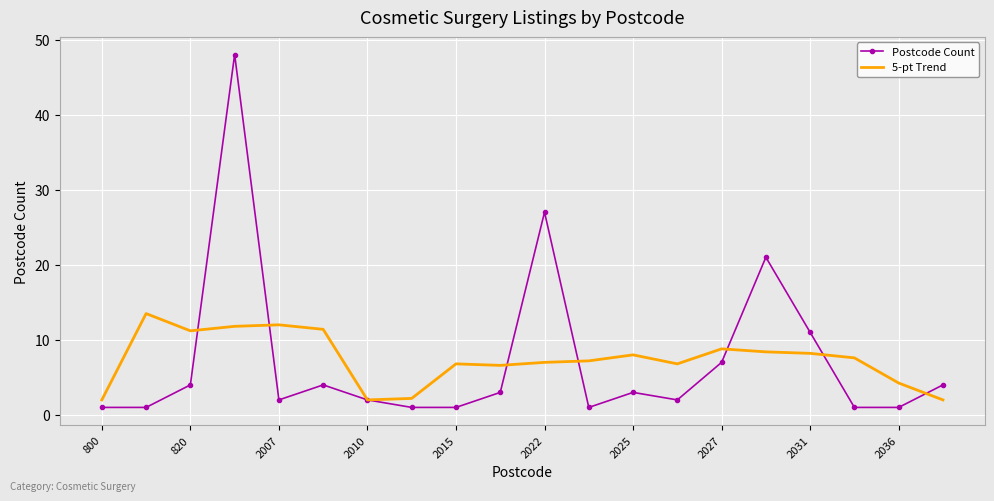

Which series ends up on top after the final intersection of Postcode Count and 5-pt Trend?

Postcode Count